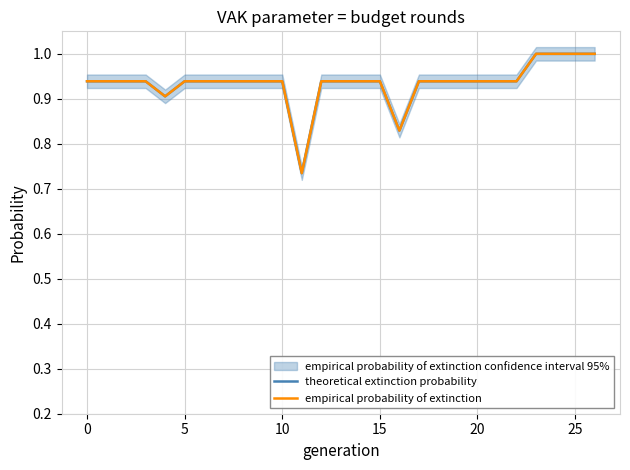

The value of empirical probability of extinction at 21 is 1.6. True or false?

False